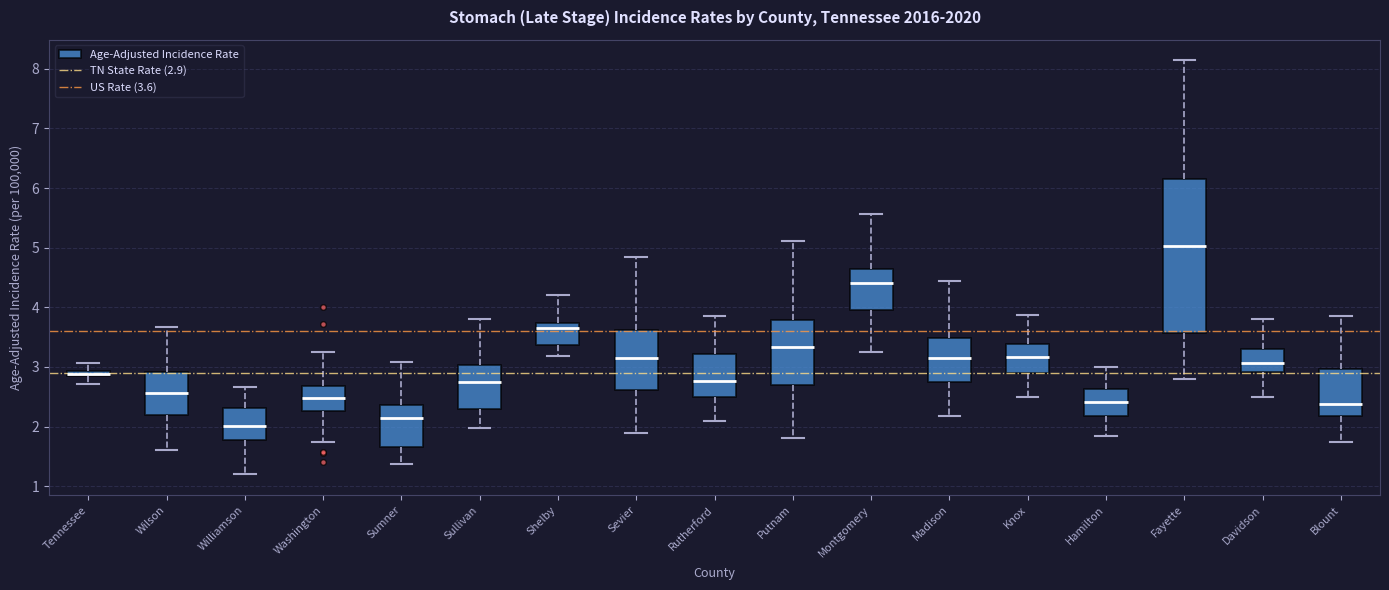

Where does the upper whisker of the box for Sevier end on the y-axis? The values are not printed on the chart, so give them approximately, as read against the axis.

4.8